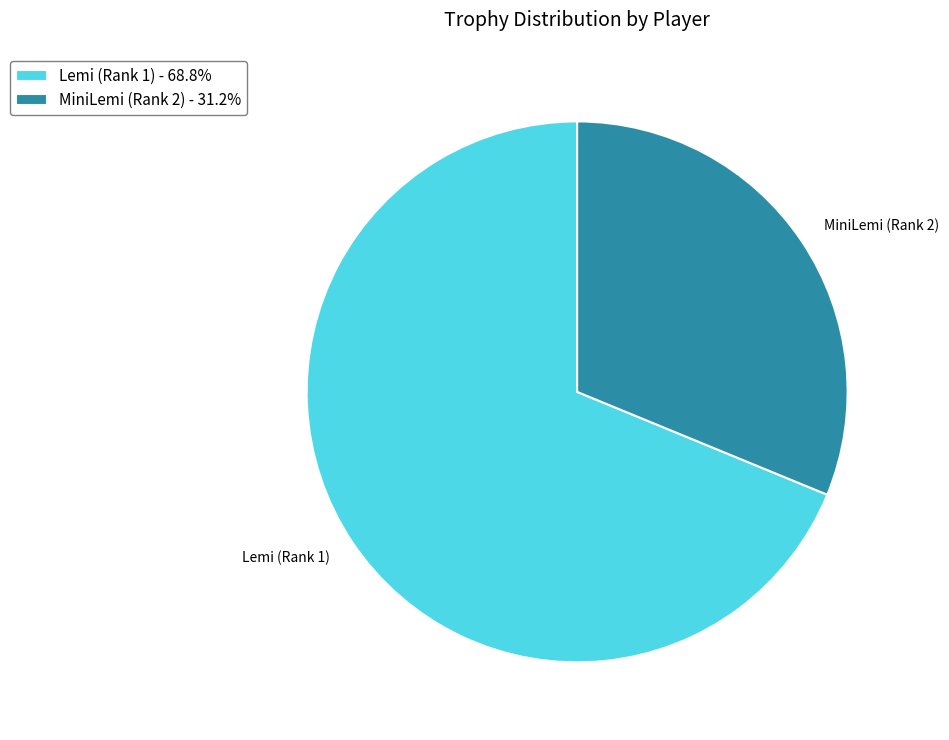

Approximately how many times larger is the value at MiniLemi (Rank 2) - 31.2% compared to Lemi (Rank 1) - 68.8%?

0.5